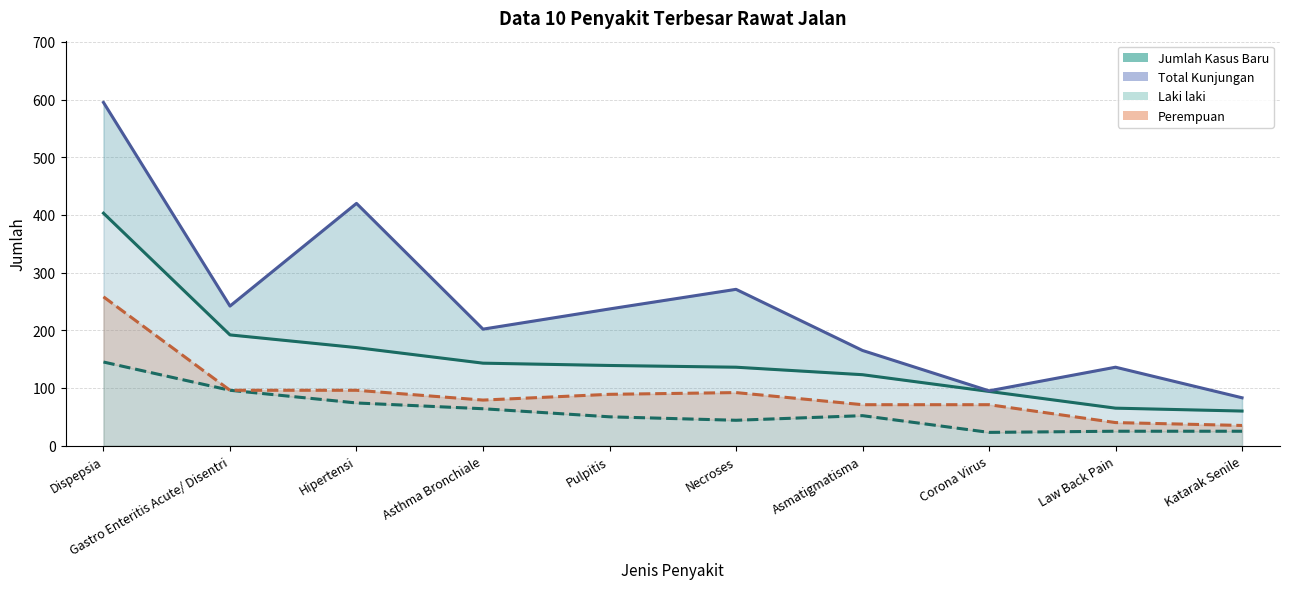

What are all the series names shown in the legend?

Jumlah Kasus Baru, Total Kunjungan, Laki laki, Perempuan